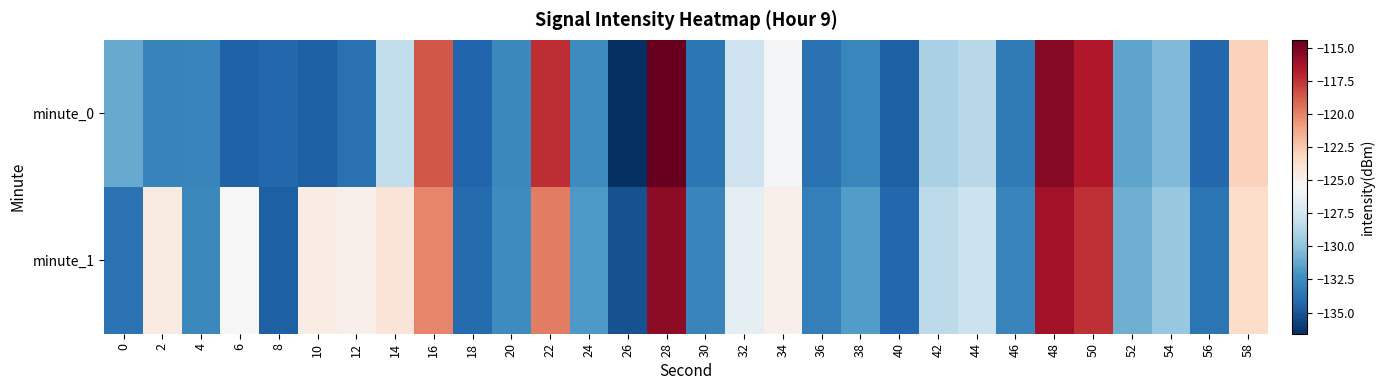

What is the spread (max minus min) of values at 40?

0.4